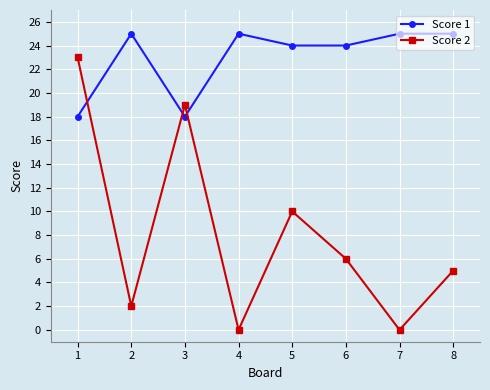

What is the average value of the Score 1 series?

23